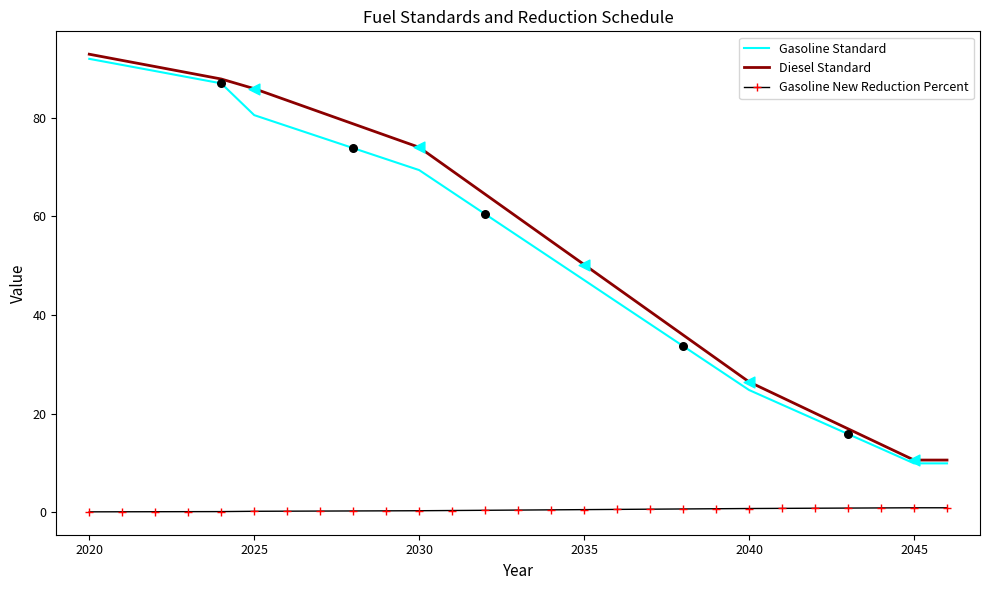

True or false: Gasoline New Reduction Percent and Diesel Standard intersect in this chart.

False